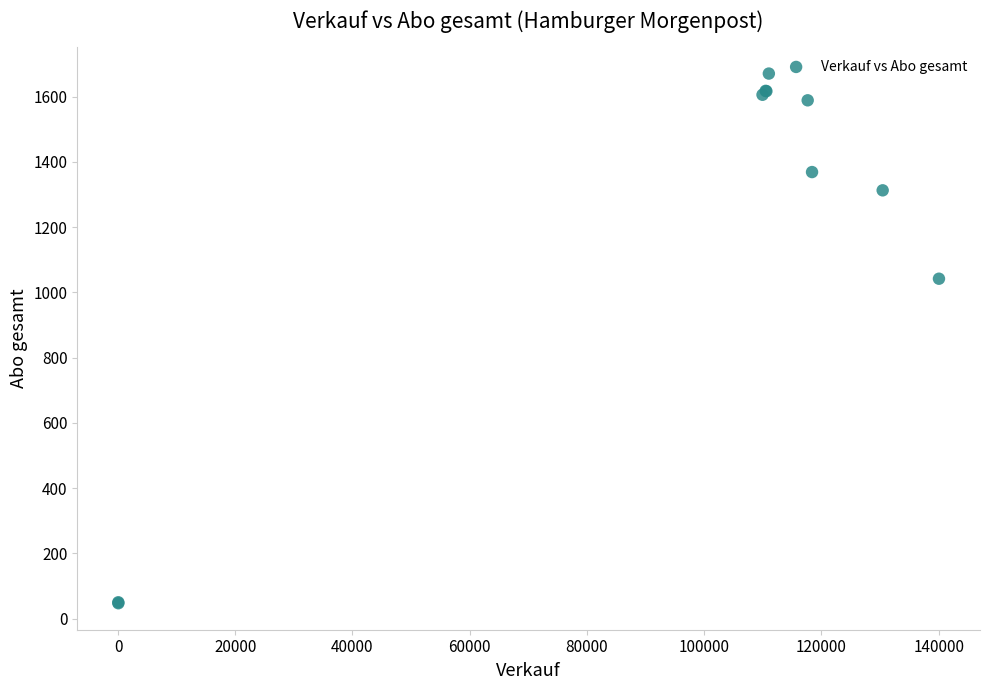

What Y value in the scatter plot is closest to 859?

1042